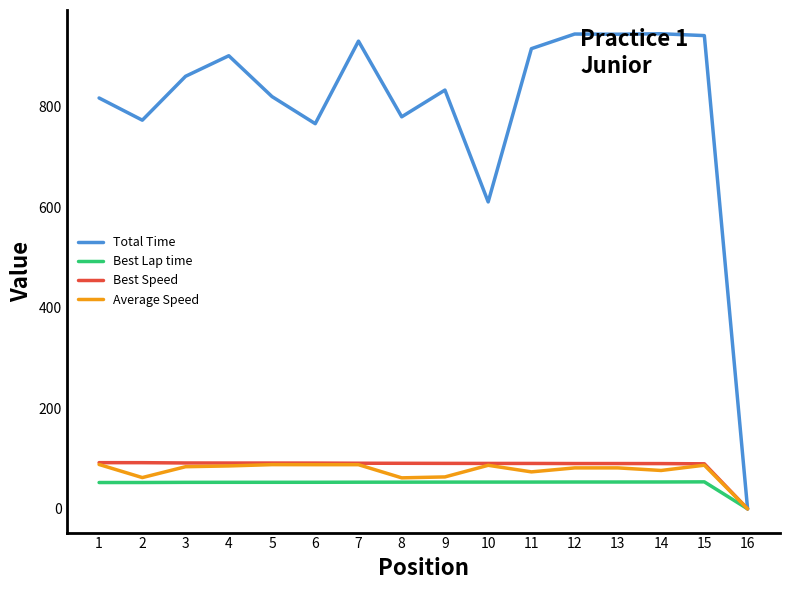

How many categories are shown in the chart?

16